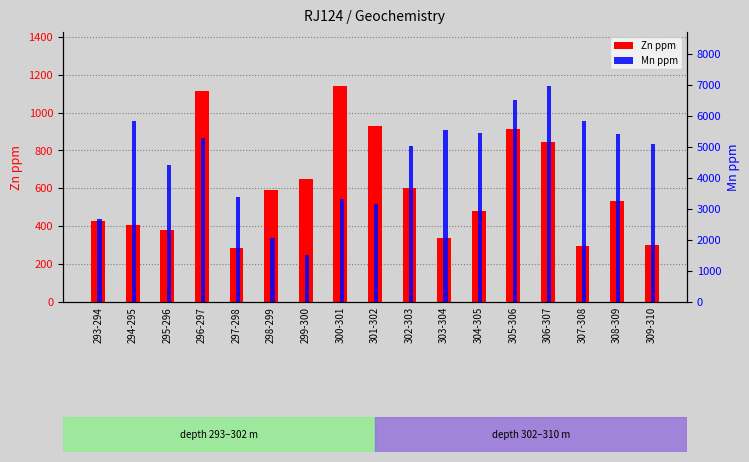

Which series changed the most between 301-302 and 307-308?

Mn ppm